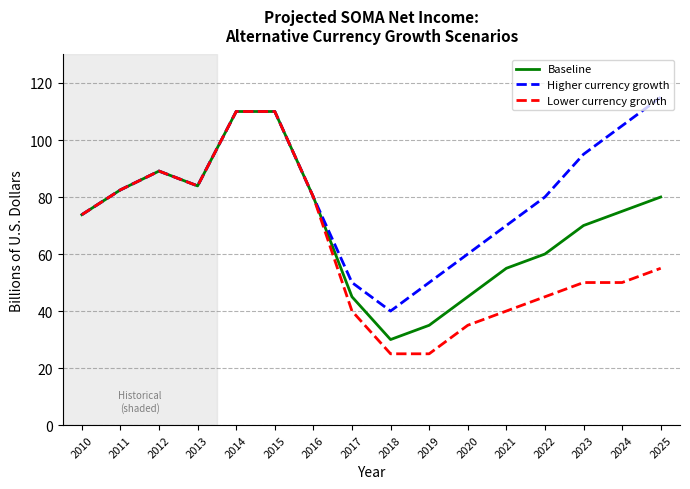

The value of Higher currency growth at 2023 is 156.5. True or false?

False